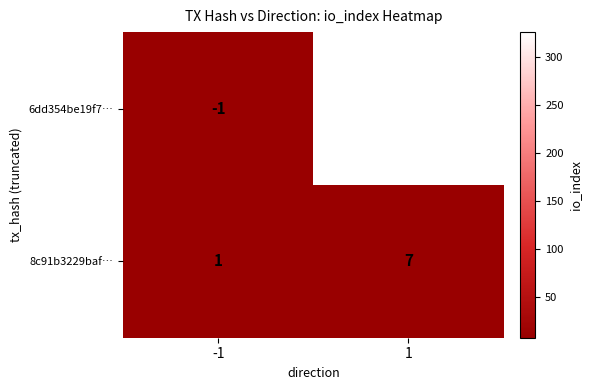

The value of 6dd354be19f7… at -1 is -1. True or false?

True